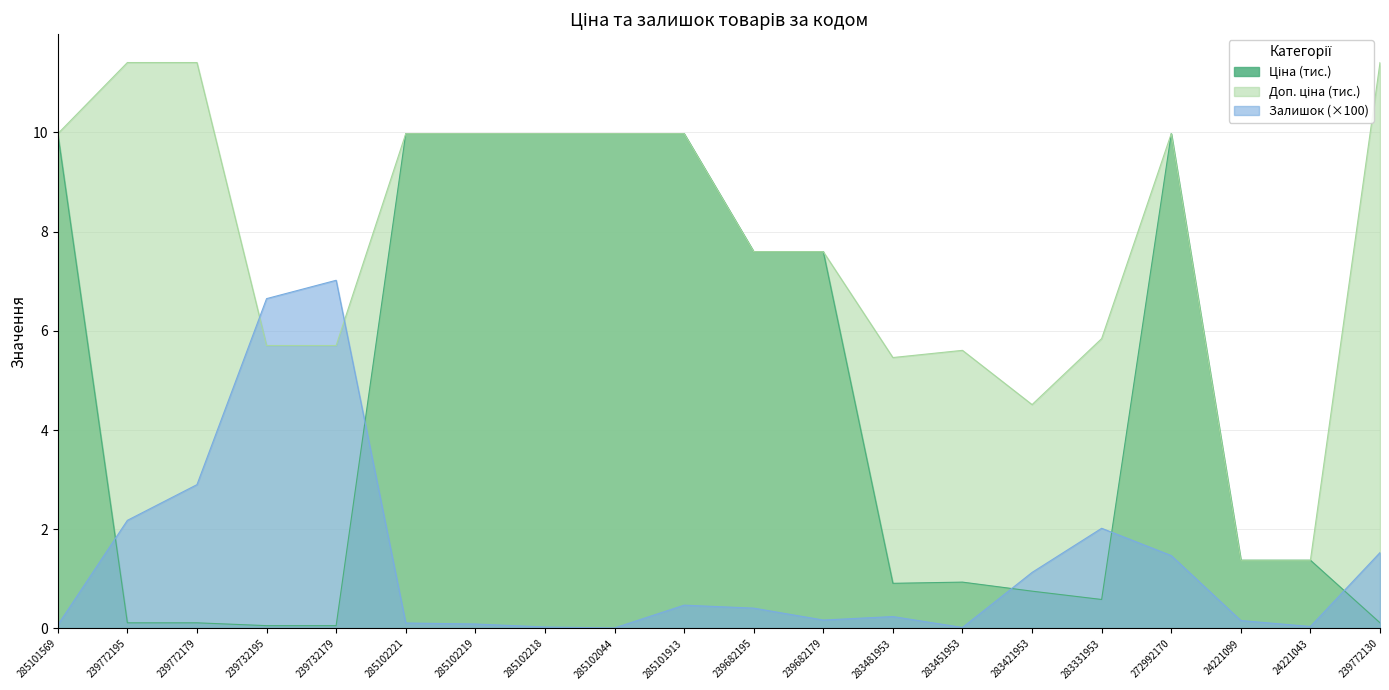

What is the sum of all Ціна values?

91.4